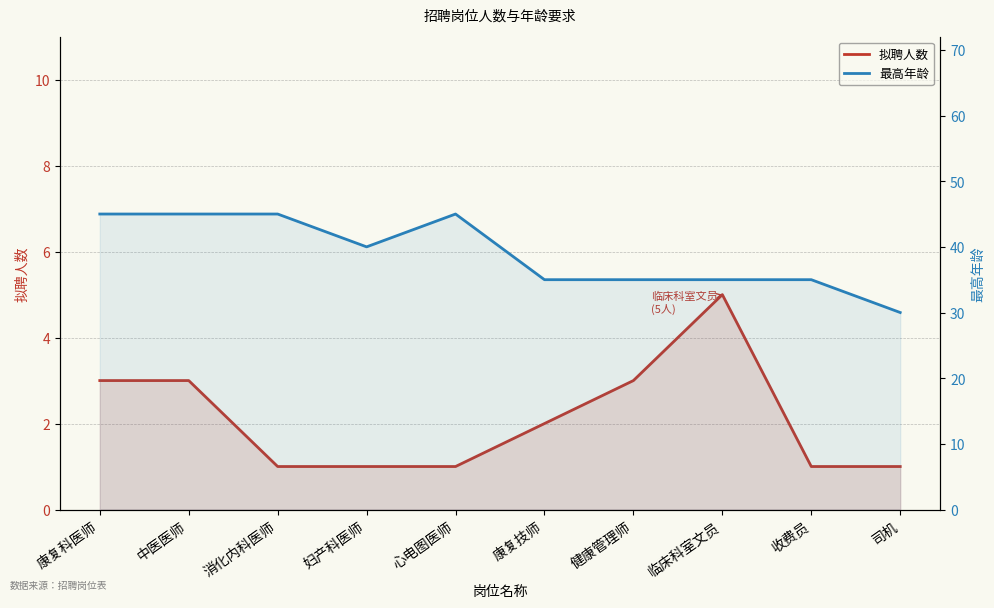

Read the 最高年龄 value at 中医医师, to the nearest 10.

40